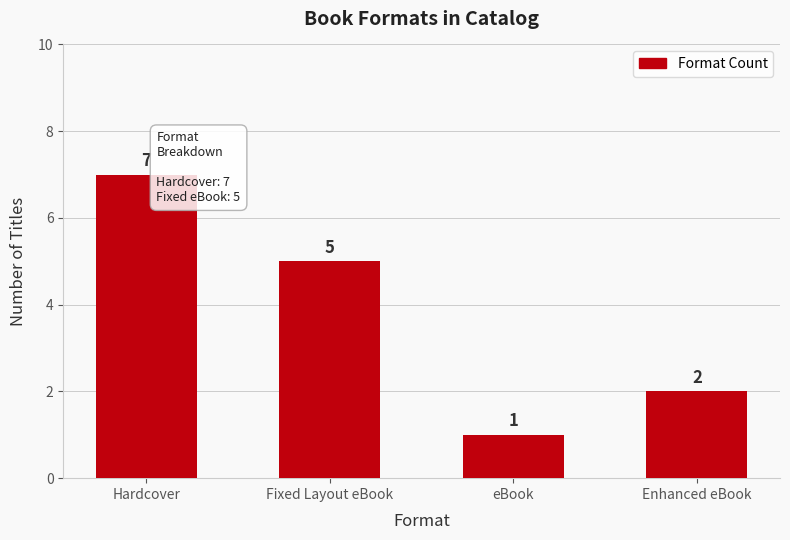

What is the value of the 3rd bar from the left?

1